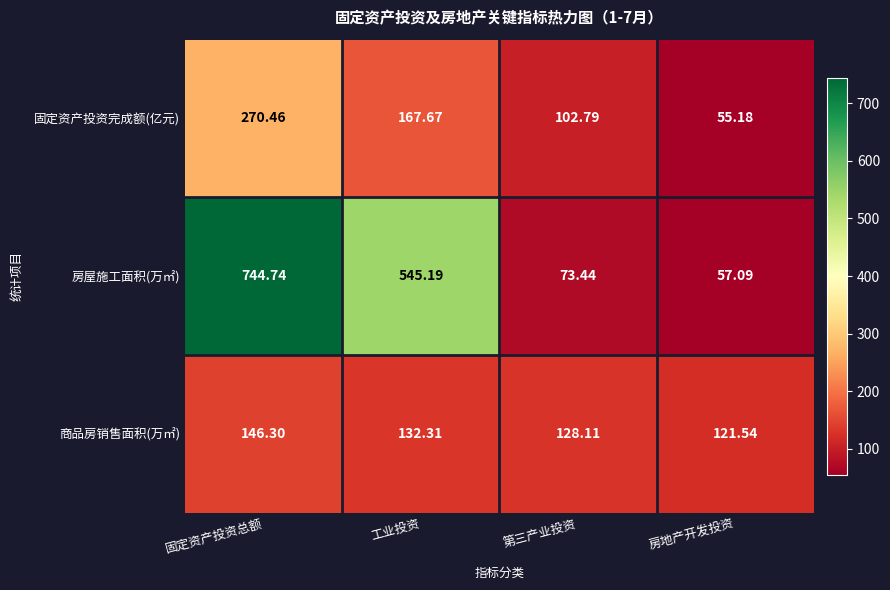

Which category has the highest value in the 固定资产投资完成额(亿元) series?

固定资产投资总额